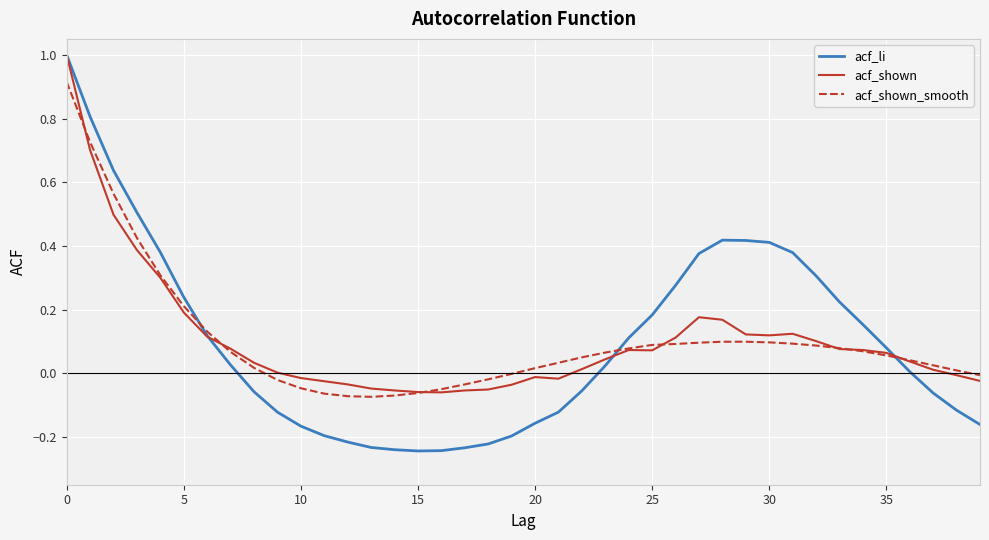

What is the highest value of the acf_shown series?

1.0